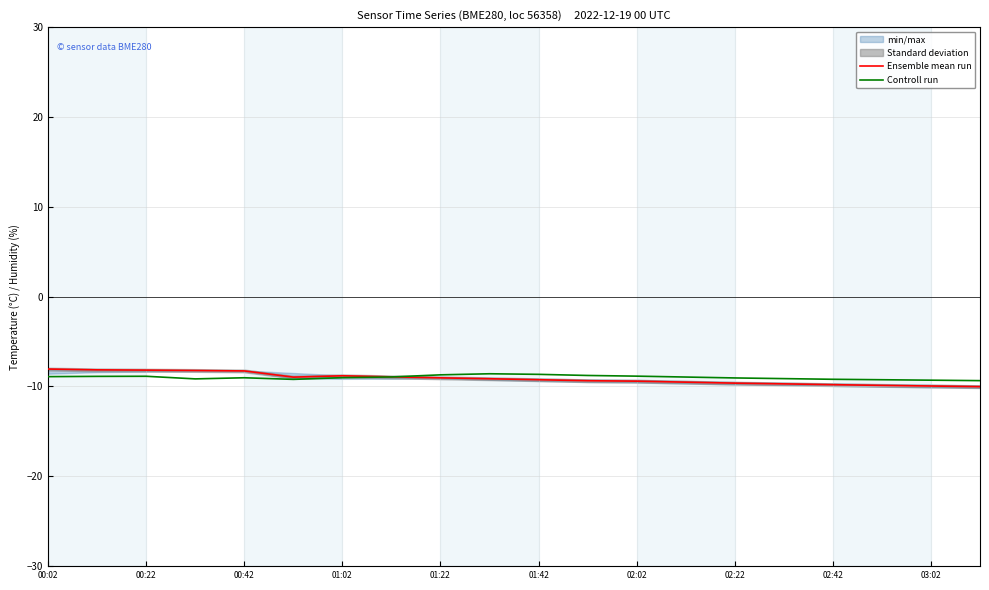

What is the spread (max minus min) of values at 19?

0.7